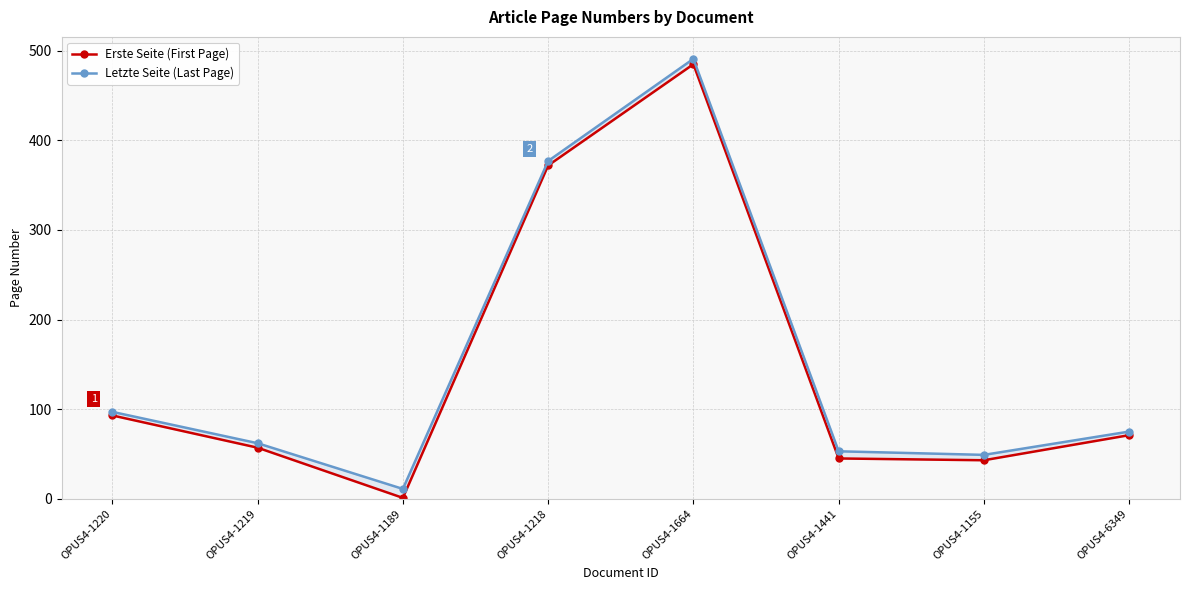

Does the chart display data point markers on the line(s)?

Yes